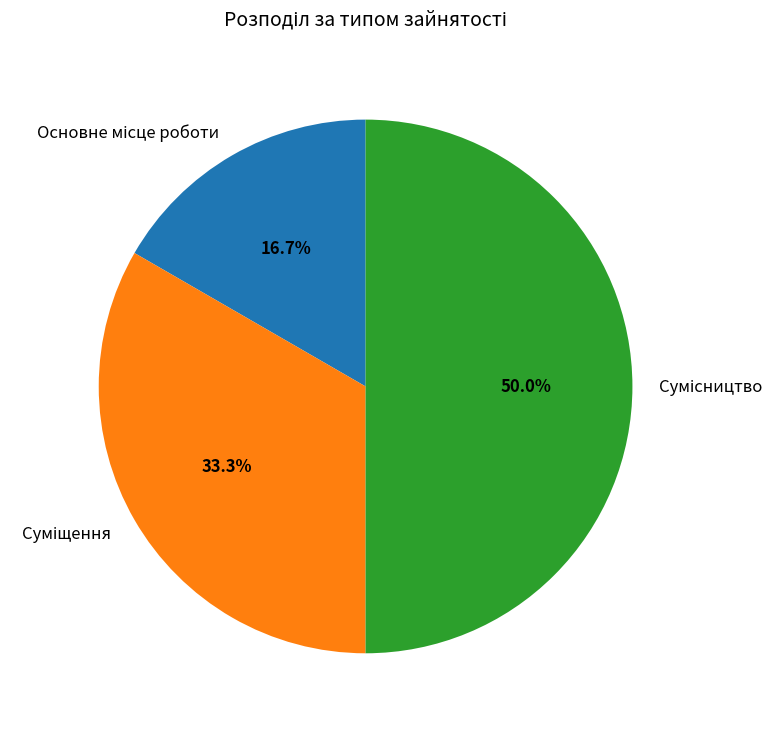

How many segments does this pie chart have?

3